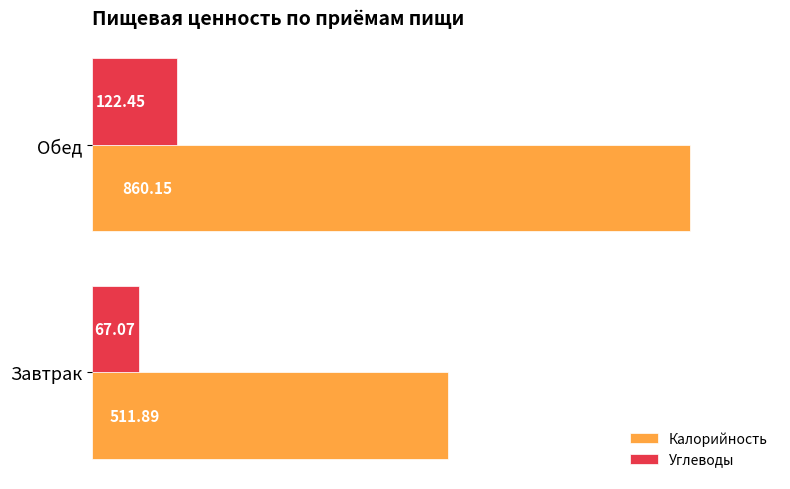

Rank the series by their maximum value, from highest to lowest.

Калорийность, Углеводы